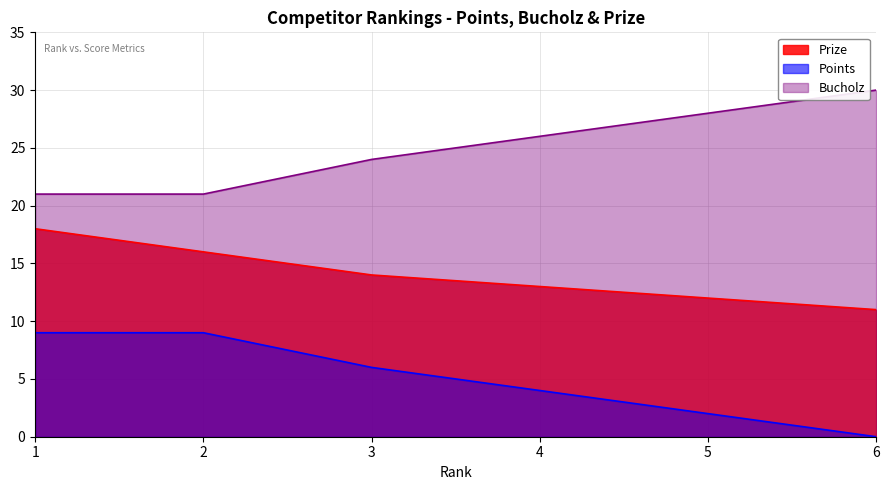

List the labels in order of Points value, smallest first.

6, 5, 4, 3, 1, 2